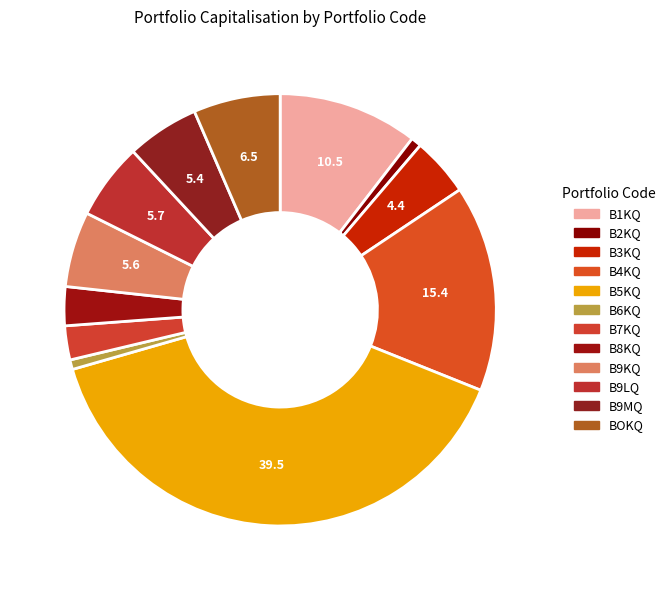

Count the number of slices in the pie.

12